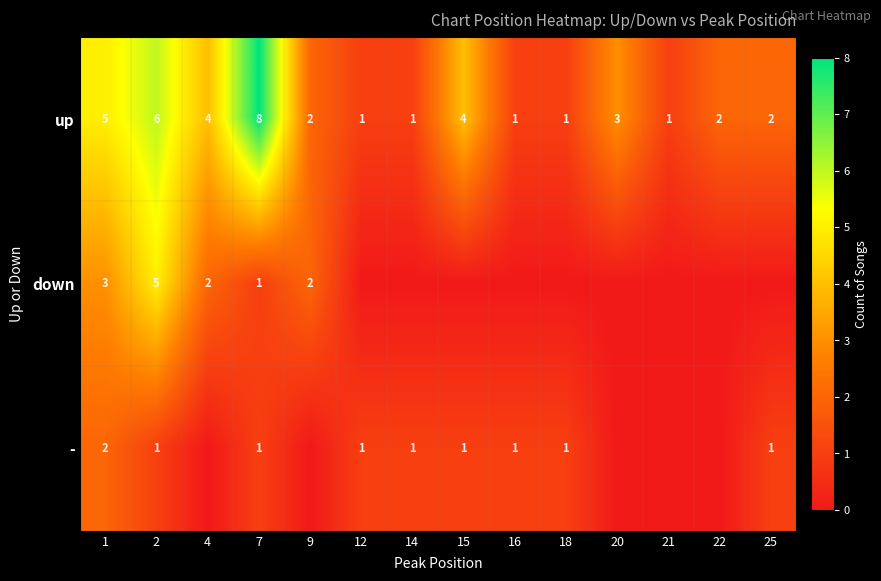

What value does the up series have at 20?

3